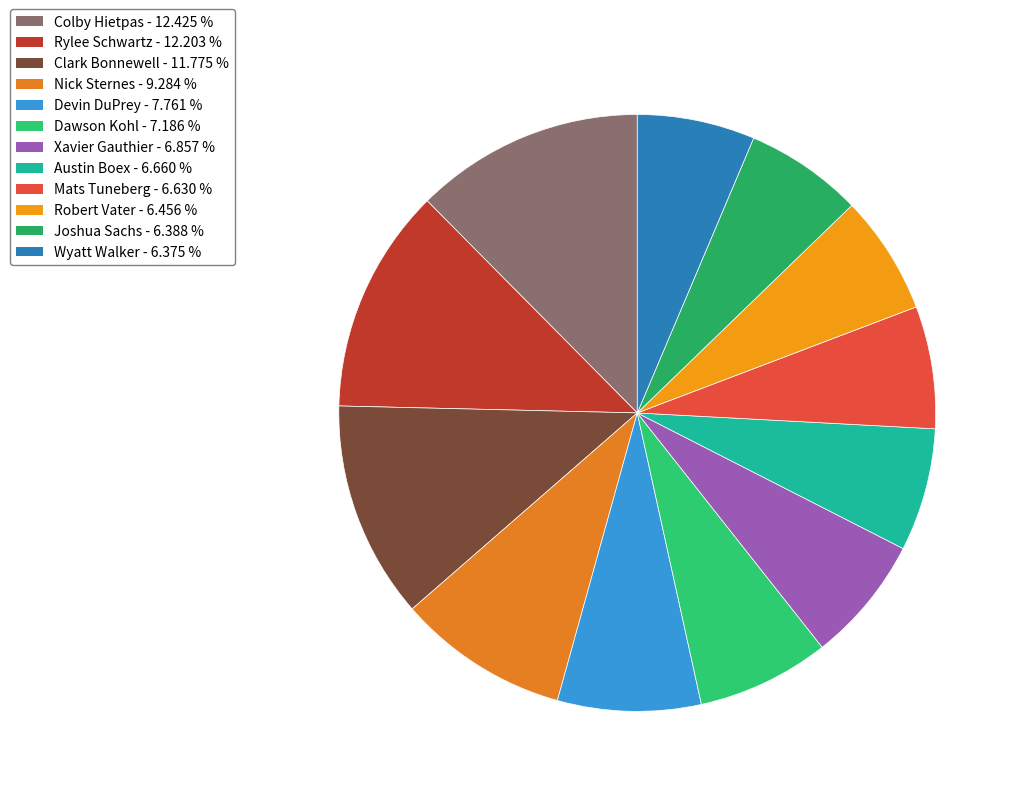

What is the largest slice in the pie chart?

Colby Hietpas